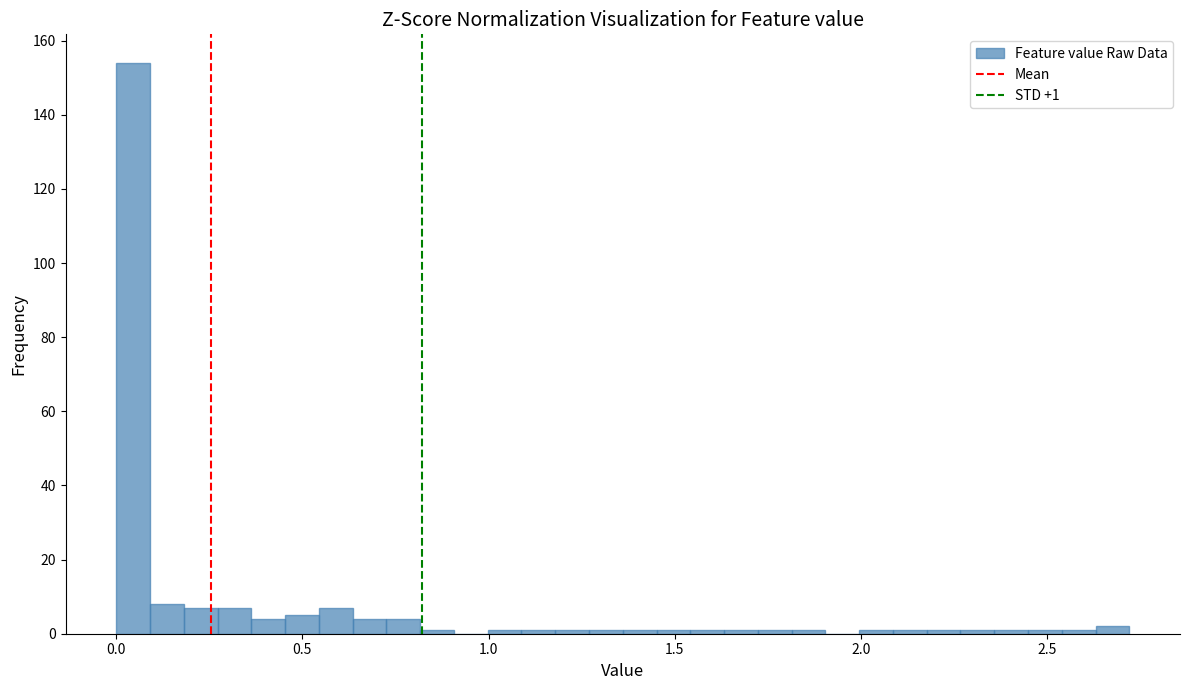

Around what value on the x-axis is the tallest bar? Give the approximate position of its centre, as read against the axis.

0.05